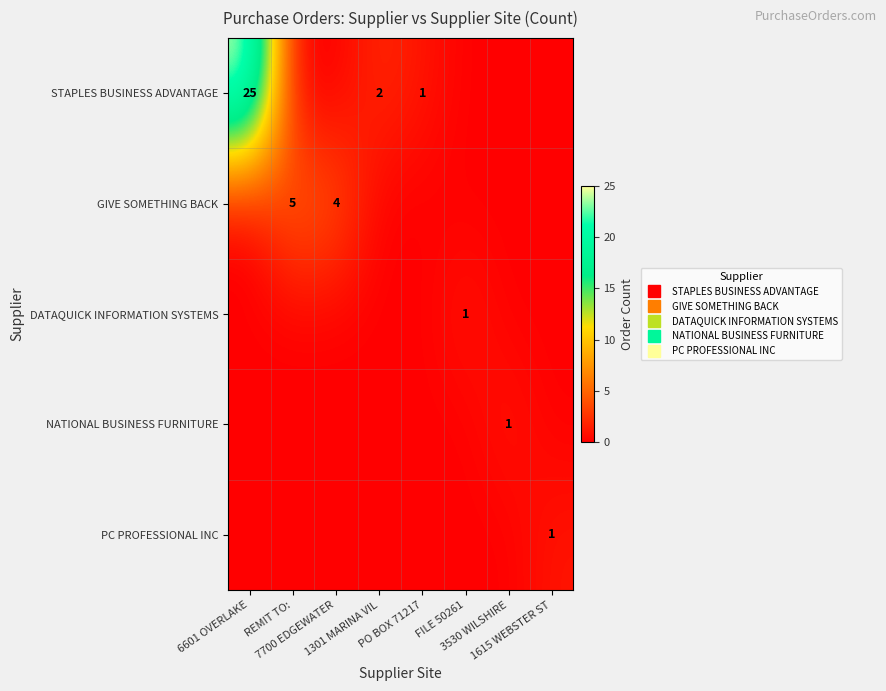

How many DATAQUICK INFORMATION SYSTEMS values are between 0 and 1?

8